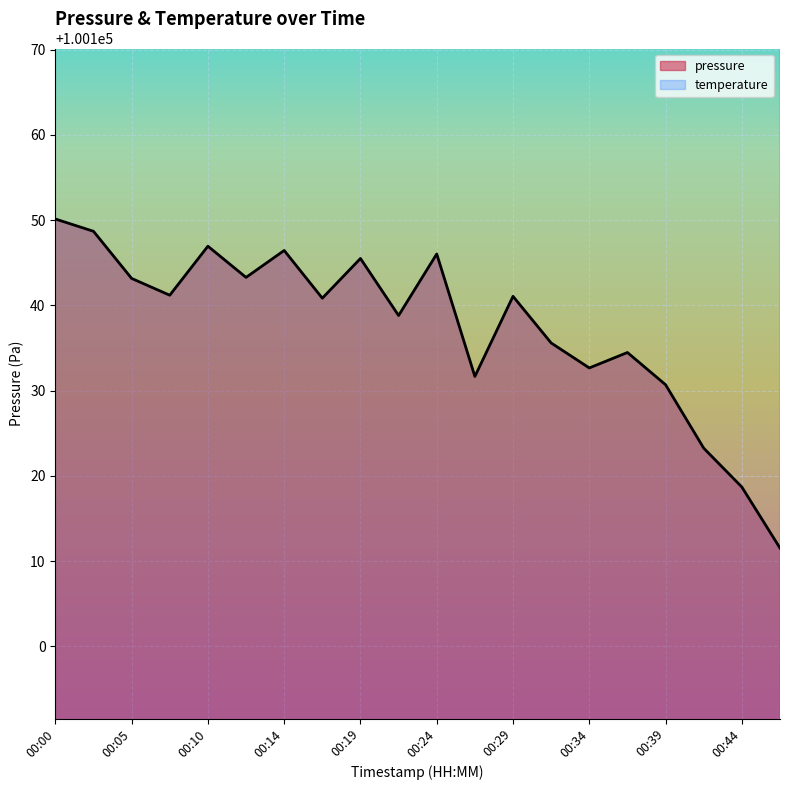

What is the difference between the values at 00:36 and 00:12?

8.8